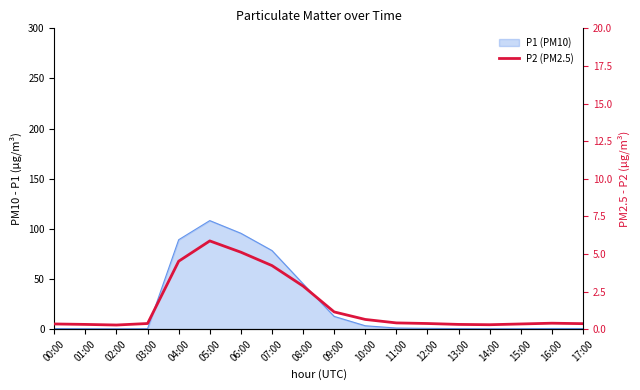

How many interior local valleys (lower than both neighbors) does the data have?

2